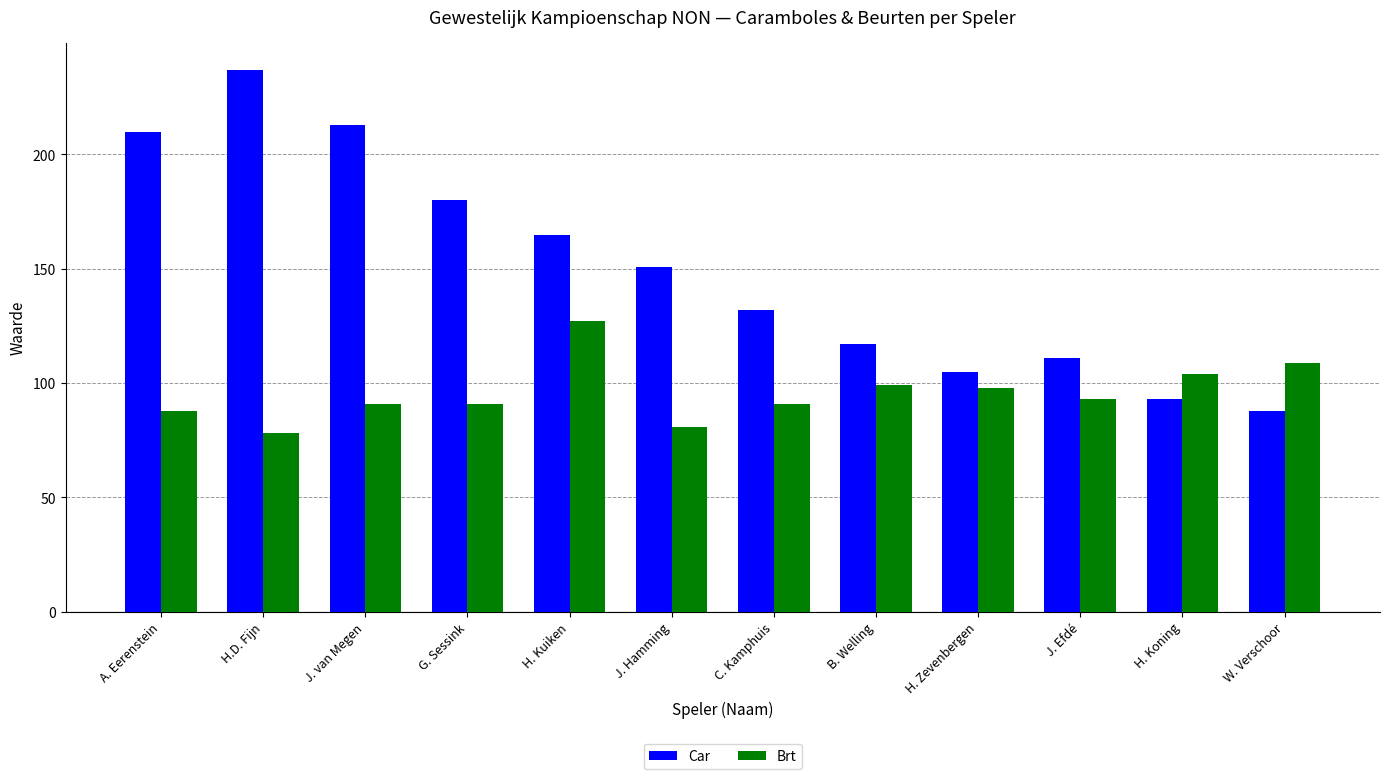

Count the number of categories in the chart.

12